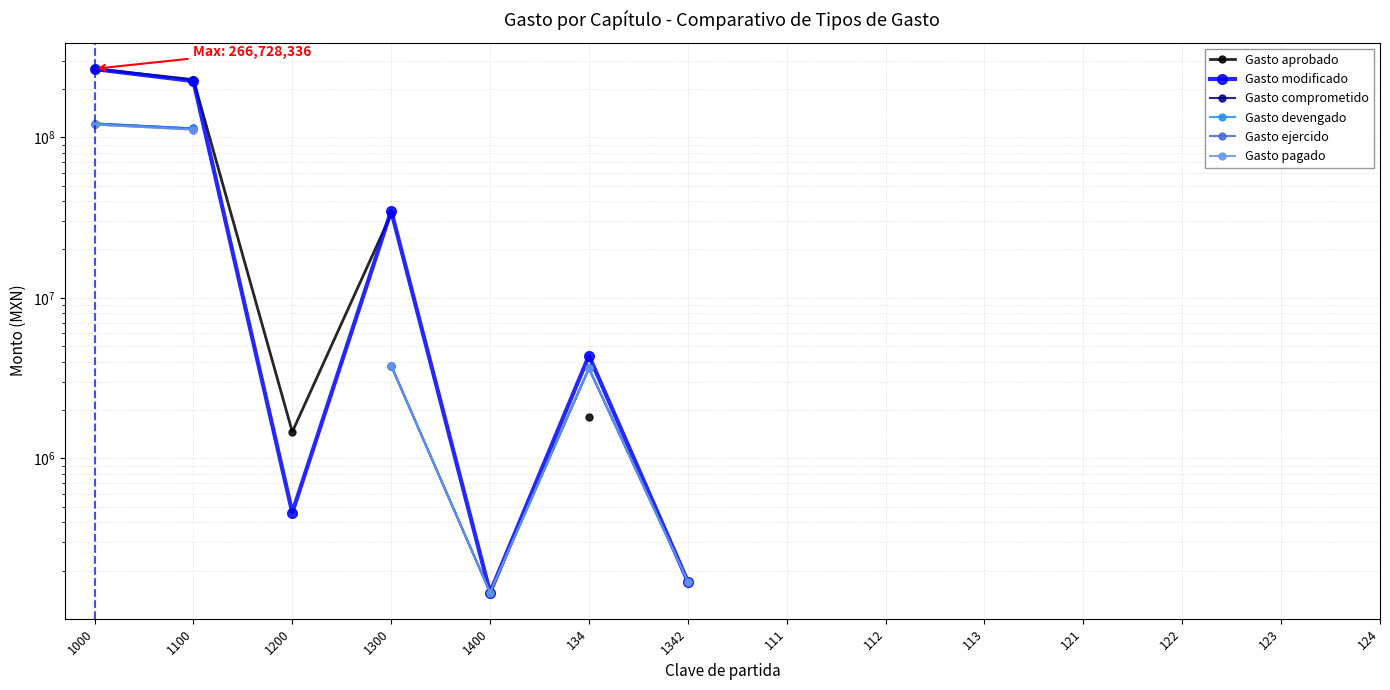

What is the difference between the highest and lowest values at 1100?

116599899.9